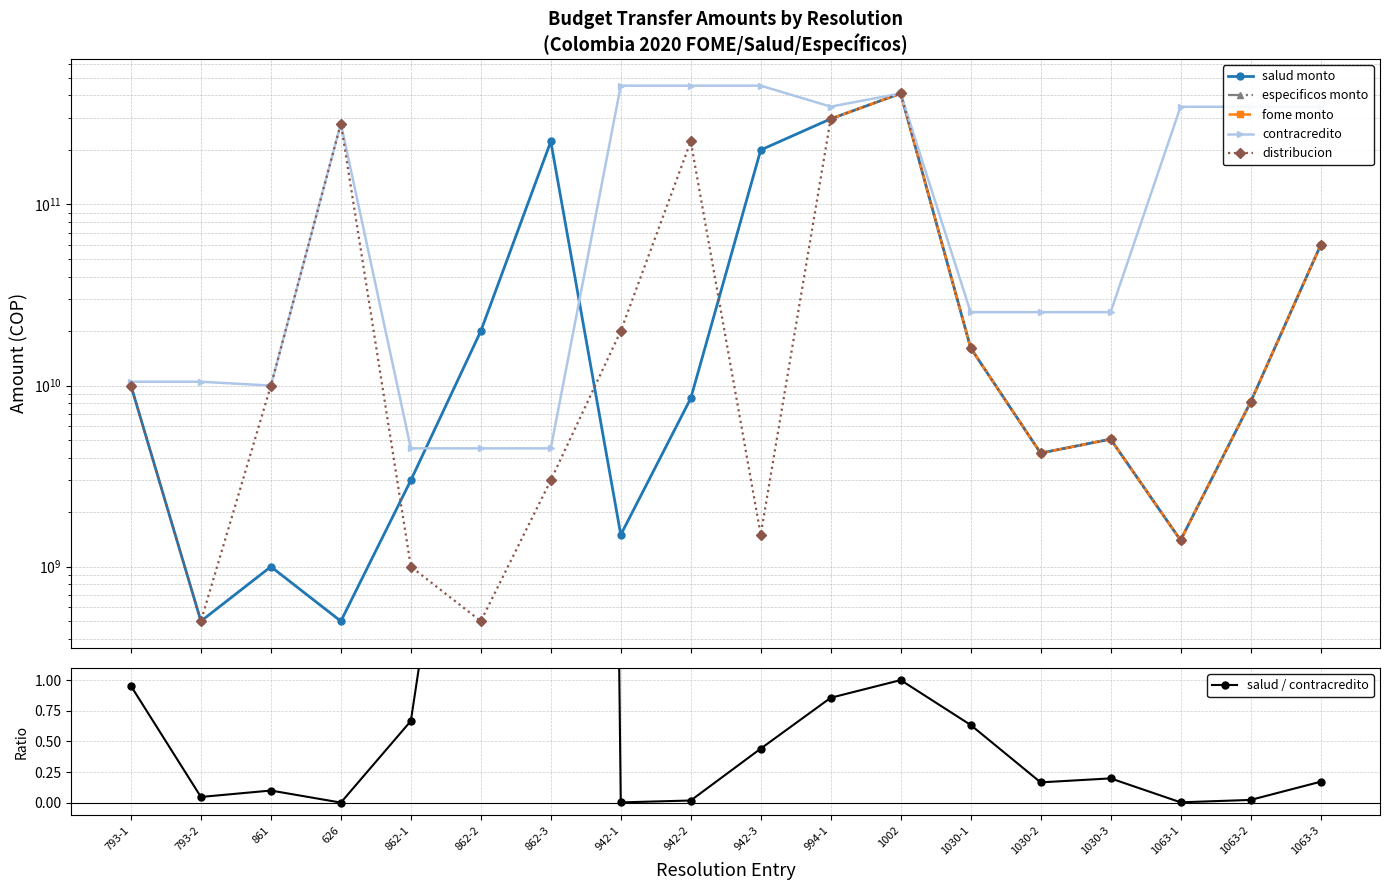

Count the number of data series in this chart.

6